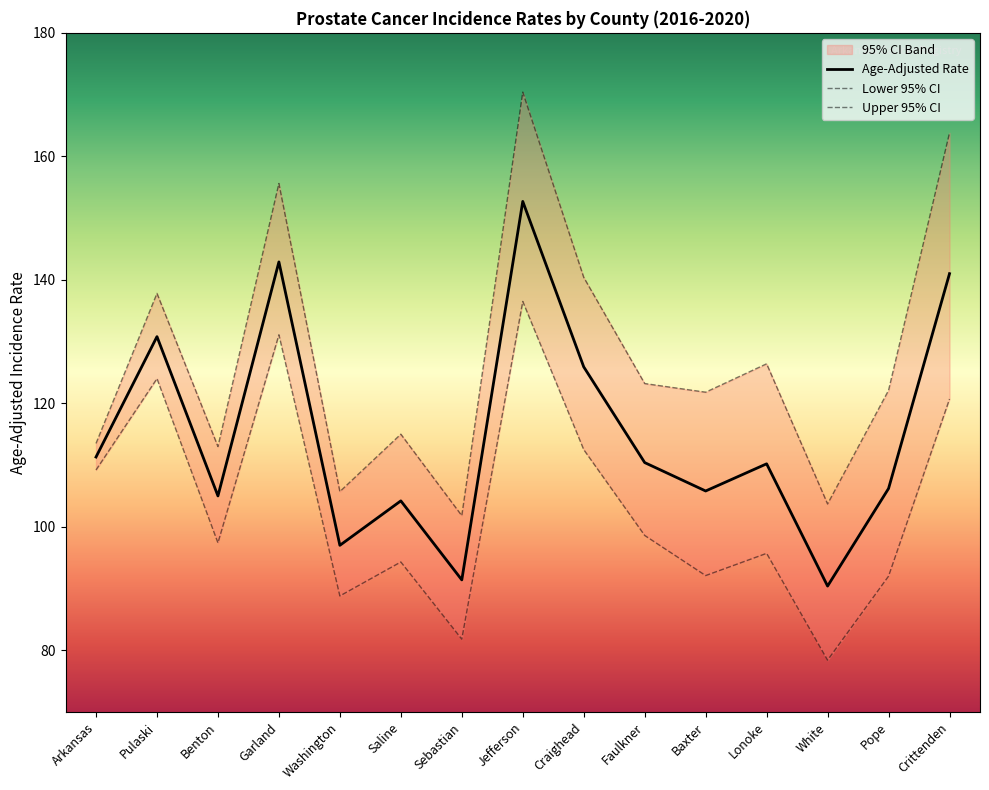

Which category has the highest value across all series?

Jefferson